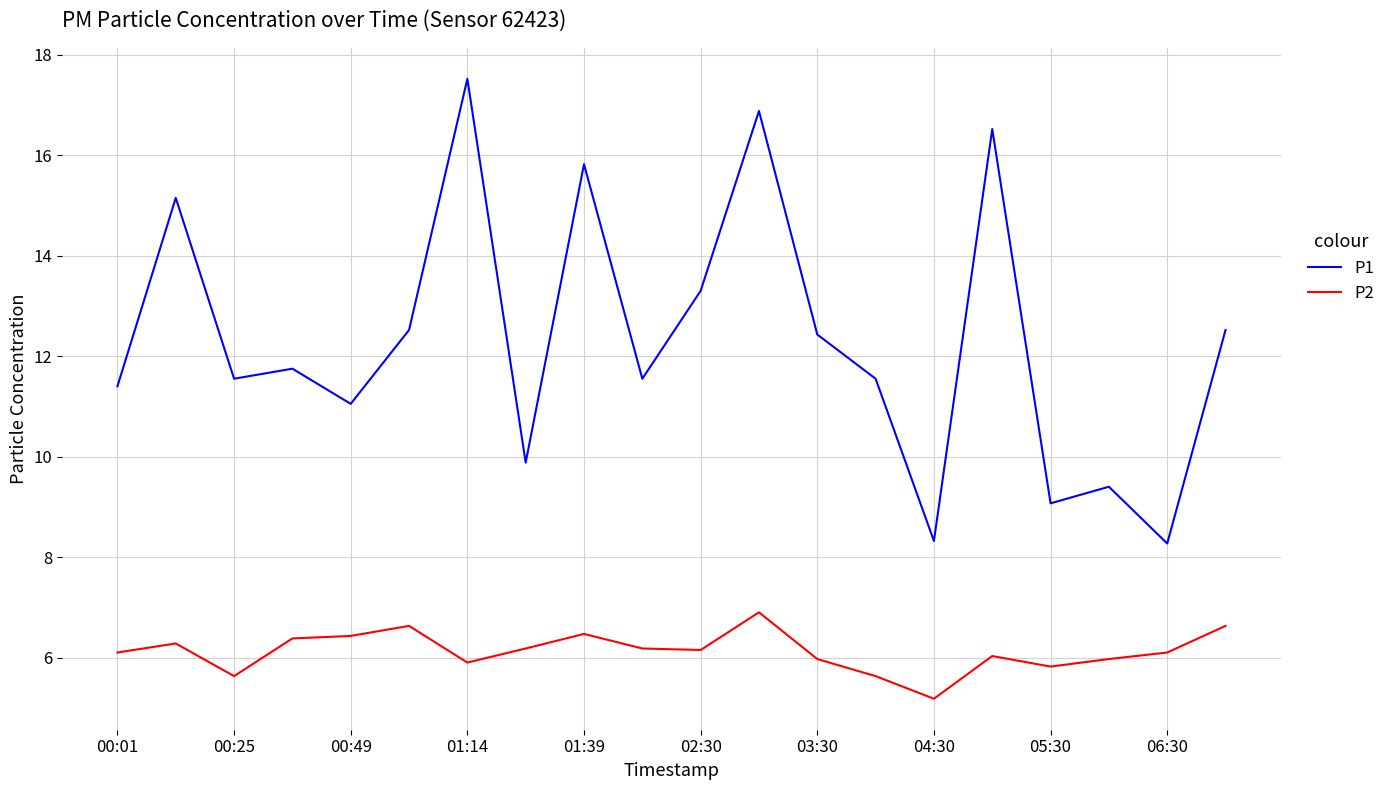

What is the difference between the maximum and minimum values in the P2 series?

1.7